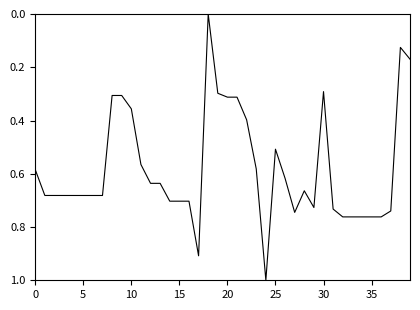

What is the difference between the maximum and second lowest values?

0.9